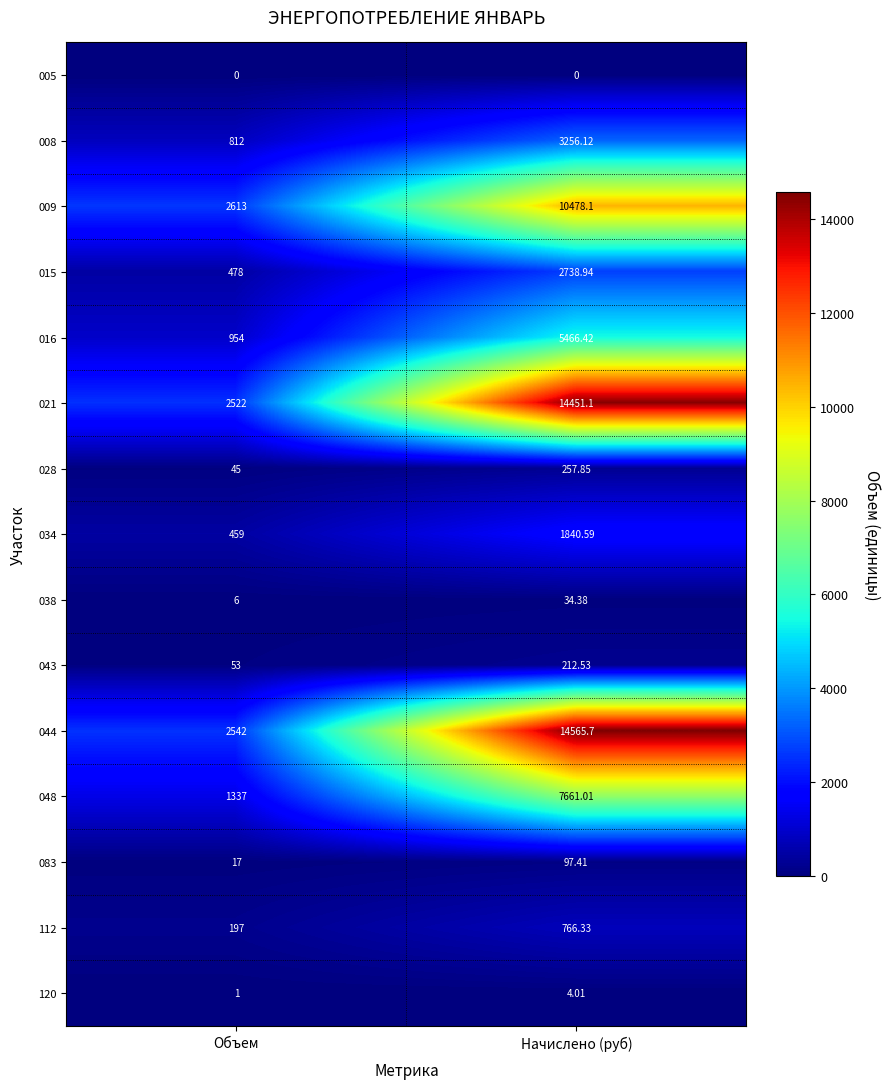

At how many categories does at least one series exceed 8064?

1